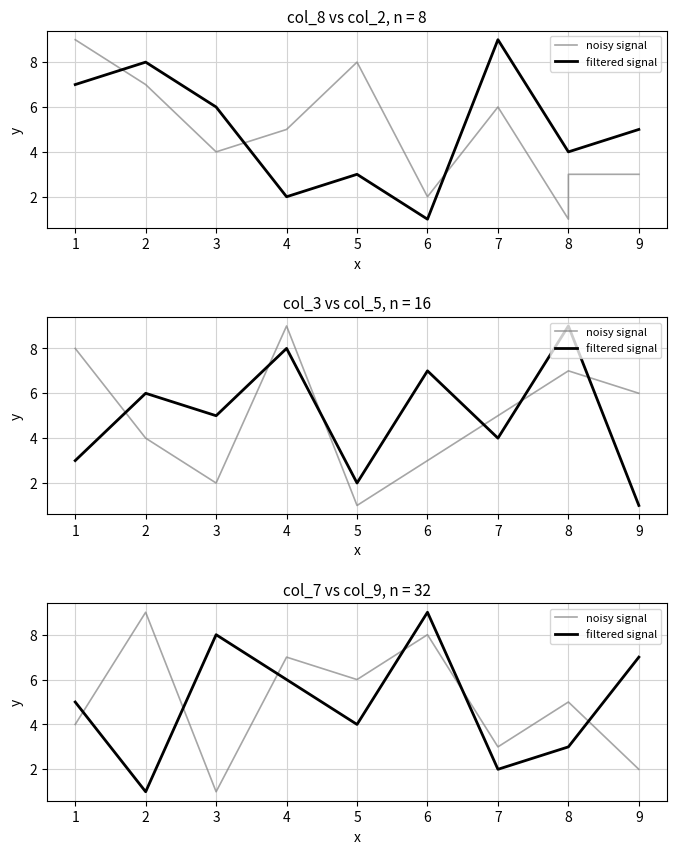

What is the lowest value of the filtered signal series?

1